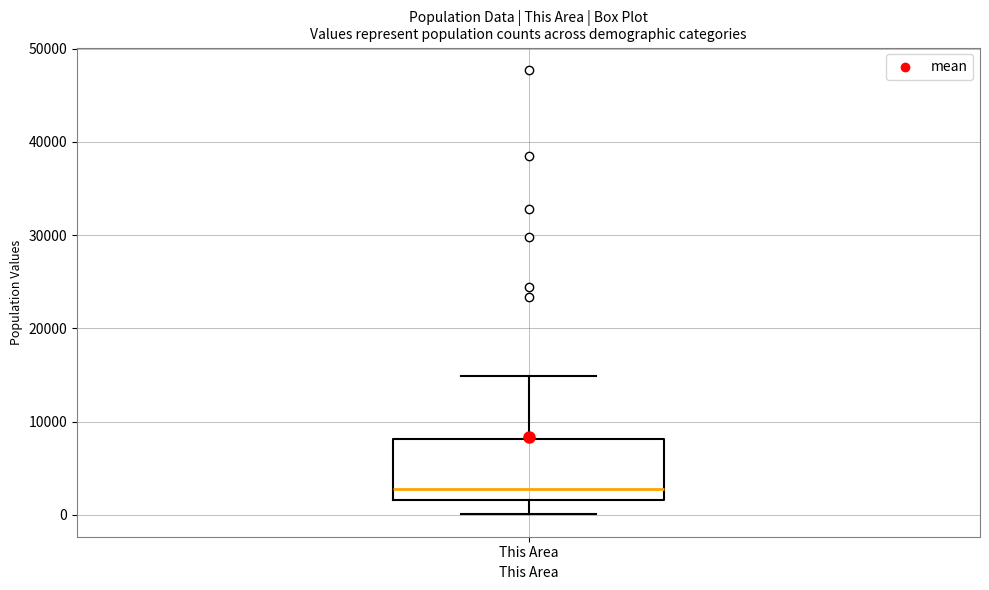

Transcribe this box plot: give where the median line is, the range the box spans, and where the two whiskers end, as read against the y-axis. The values are not printed on the chart, so give them approximately, as read against the axis.

median 3000, box 2000 to 8000, whiskers 0 to 15000